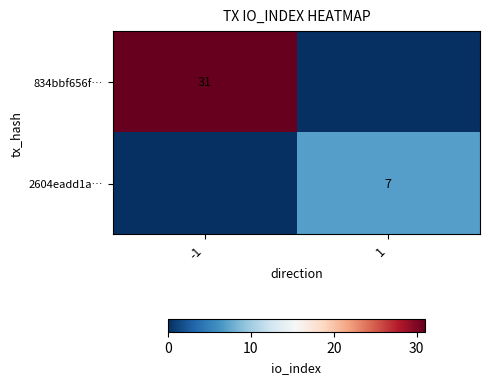

What is the maximum value shown in the chart?

31